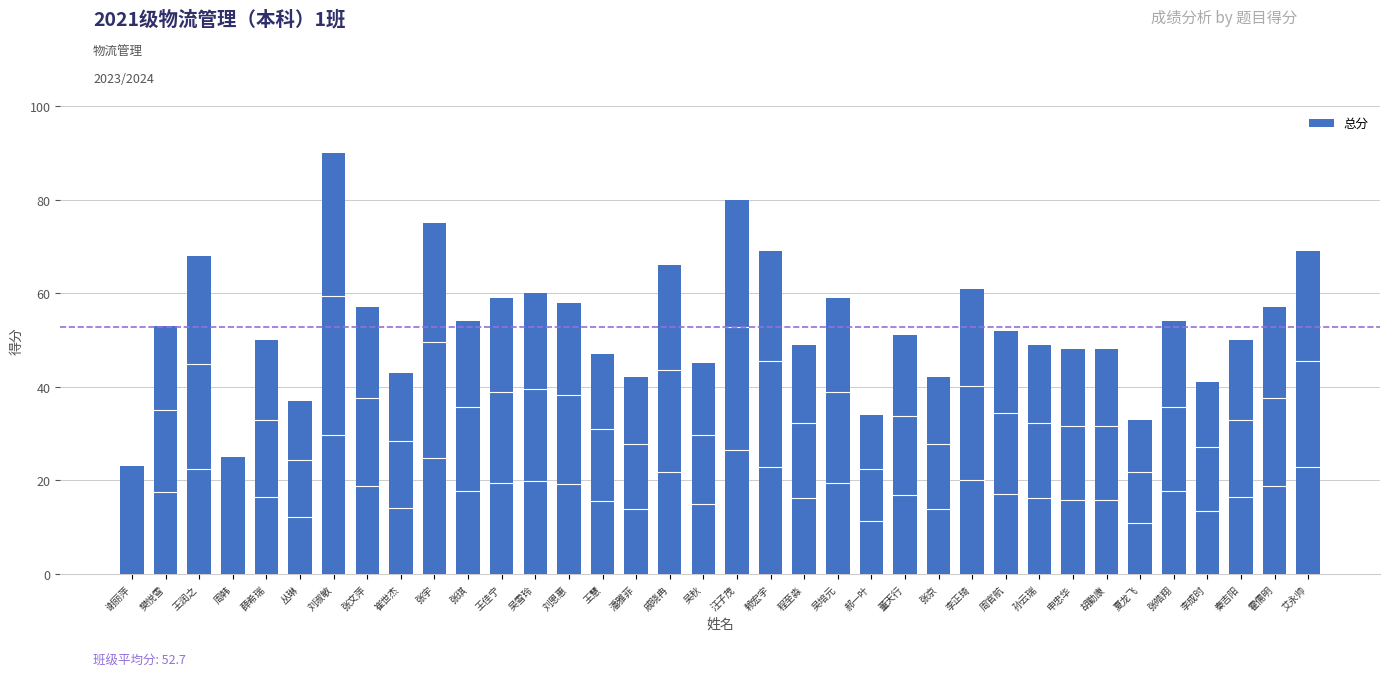

Where does the data first go above 52?

樊悦雪